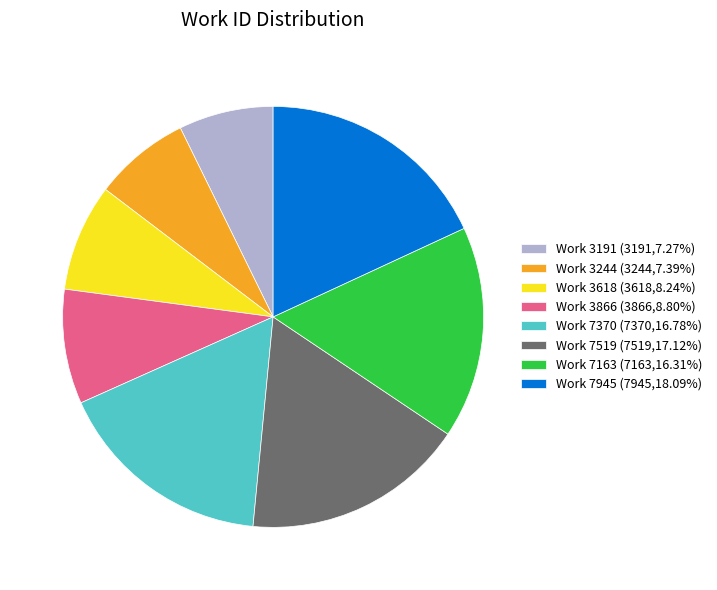

Does any single category account for the majority?

No